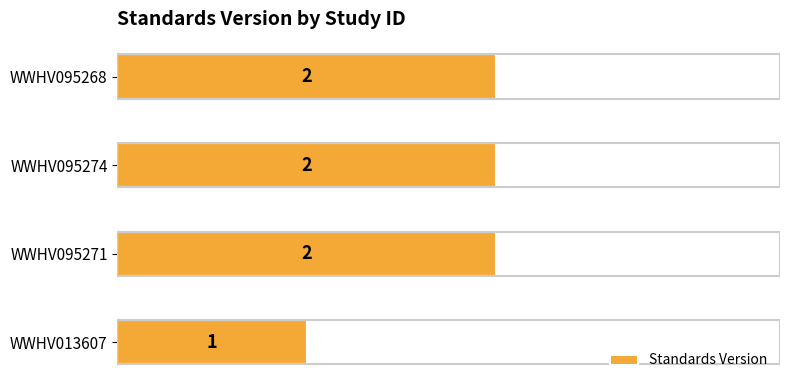

What is the sum of all values?

7